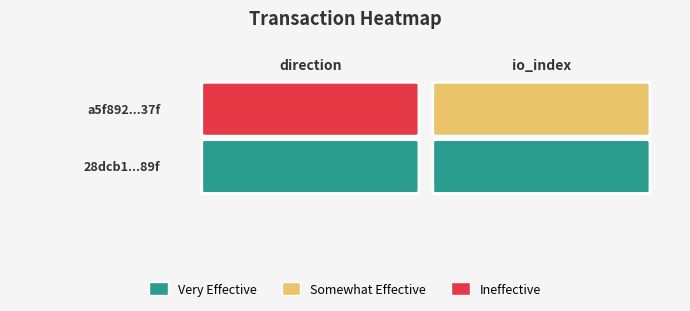

Count the number of data series in this chart.

2